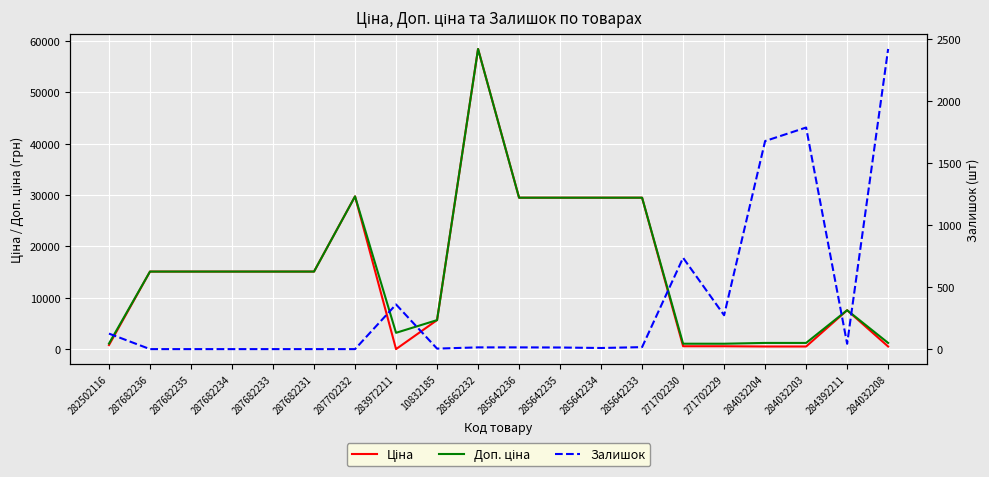

Which series has the widest spread of values?

Ціна